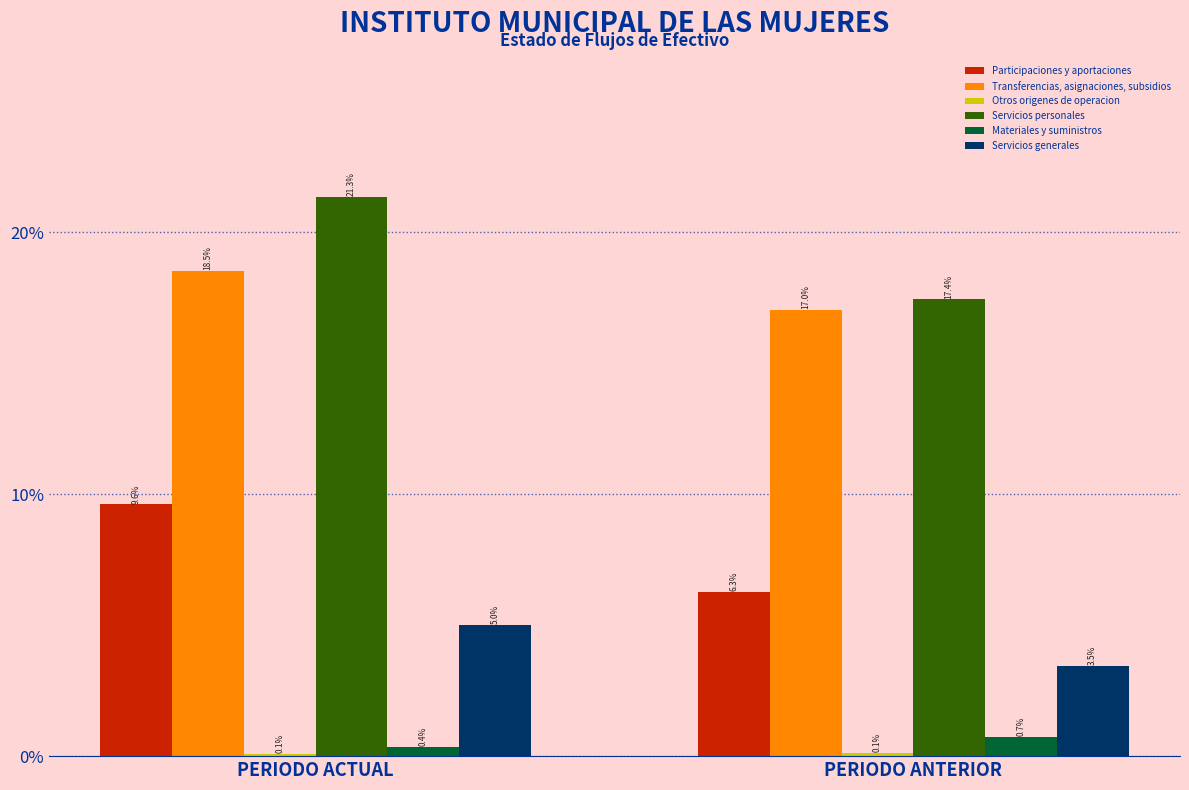

What is the total value across all series at PERIODO ACTUAL?

54.9